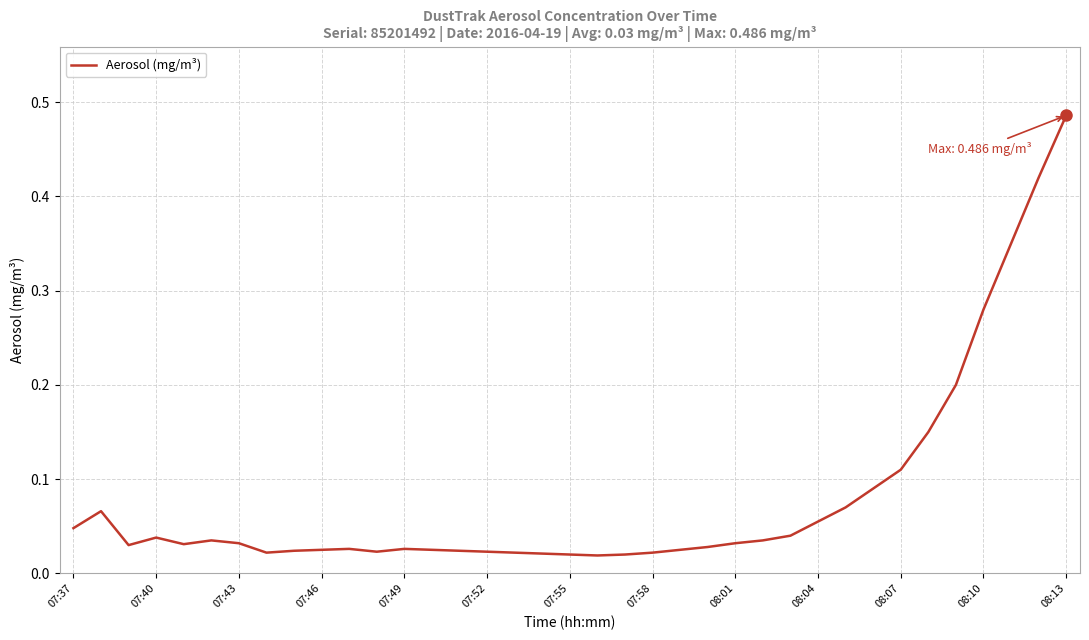

Does the chart display data point markers on the line(s)?

No